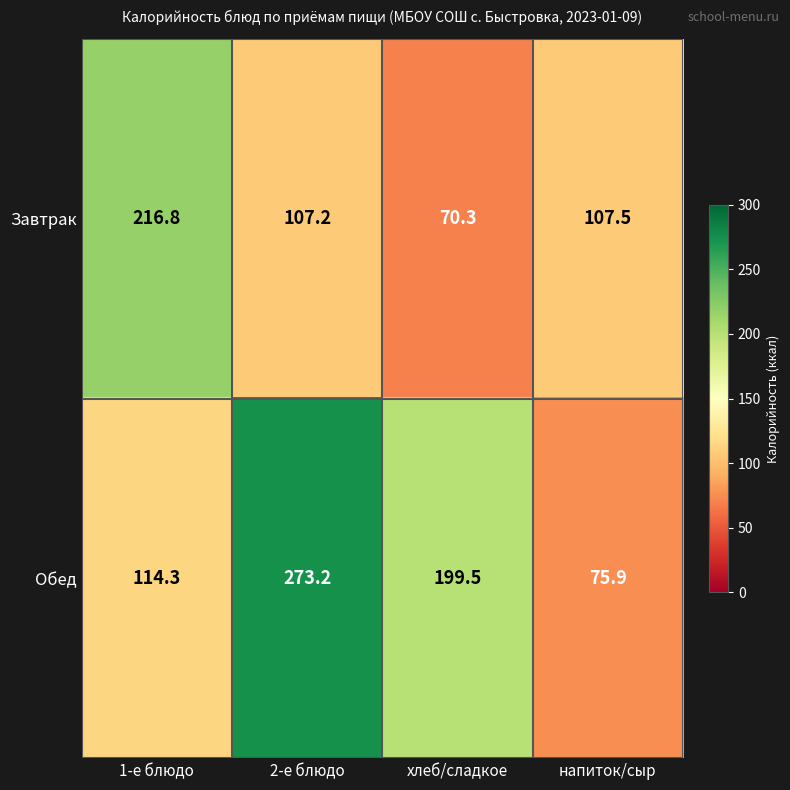

At which label does Завтрак reach its peak?

1-е блюдо